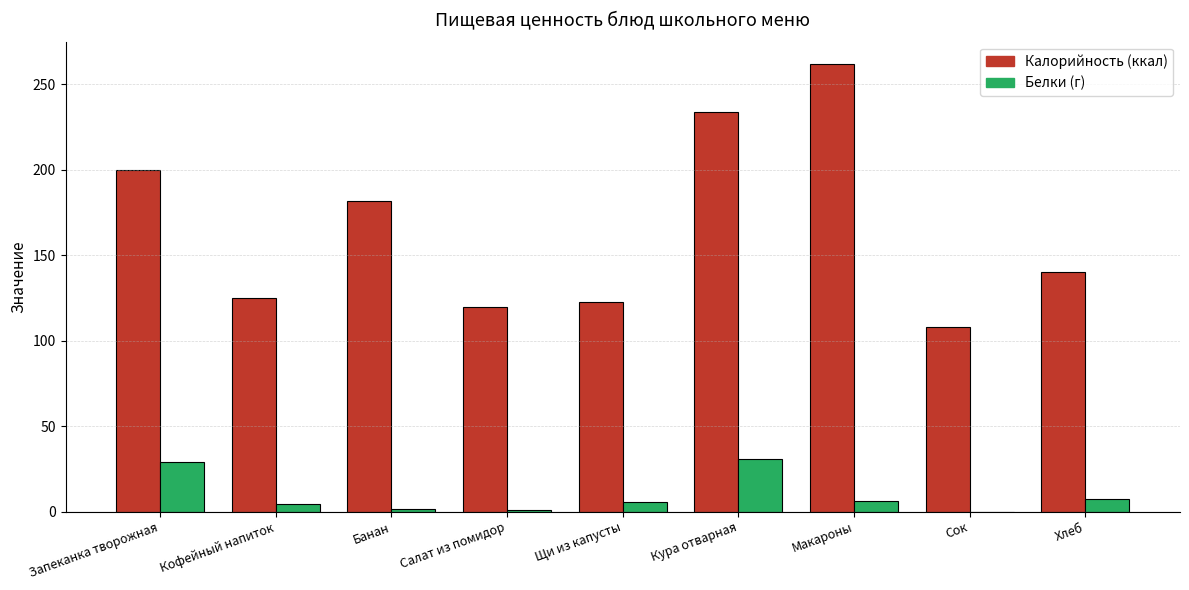

At which category does the chart reach its peak across all series?

Макароны